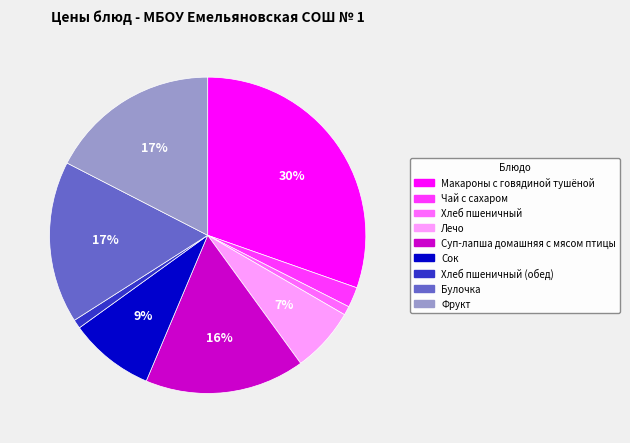

How many slices are in this pie chart?

9